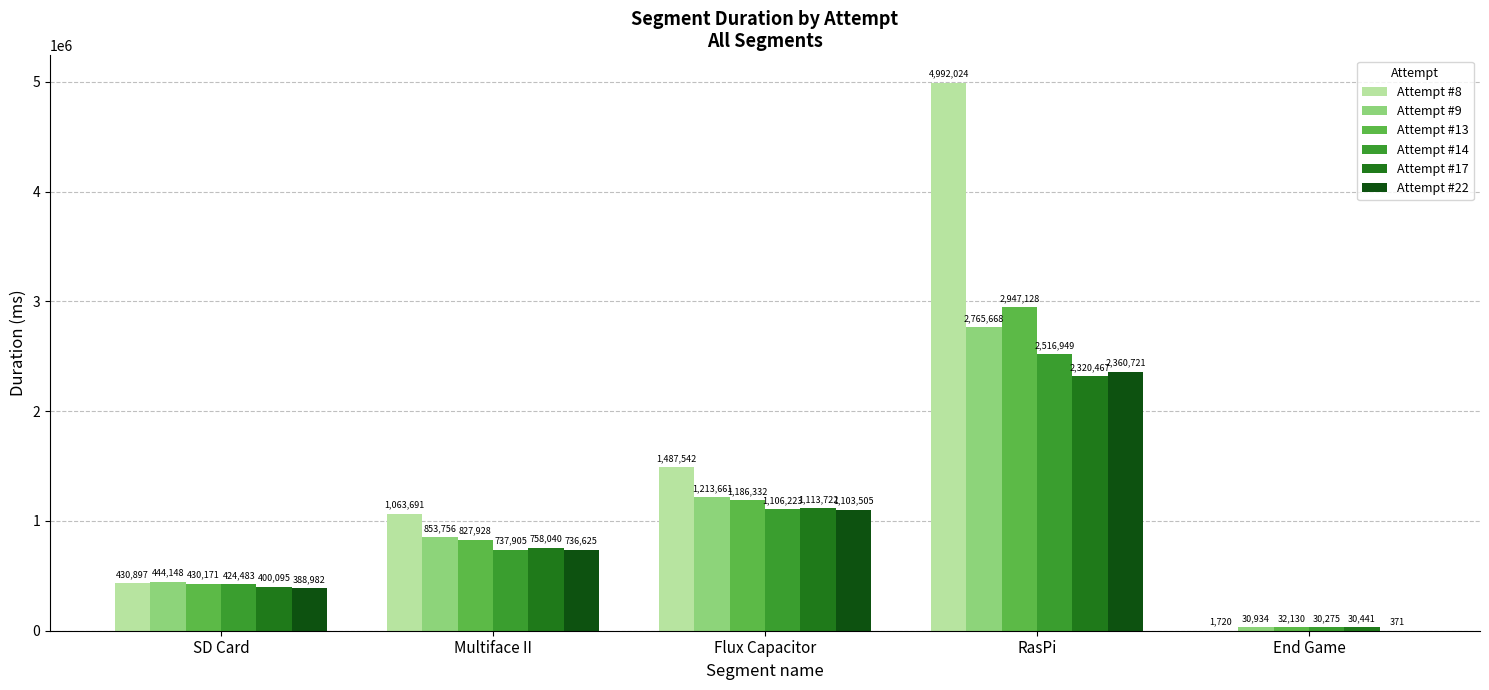

Which category has the highest value in the Attempt #14 series?

RasPi